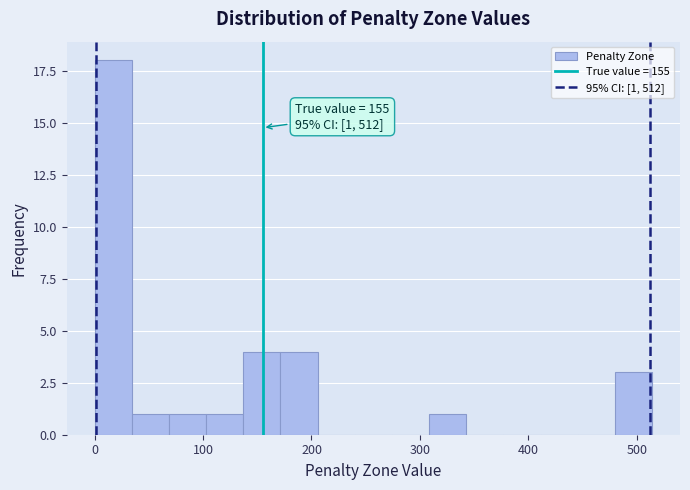

Around what value on the x-axis is the tallest bar? Give the approximate position of its centre, as read against the axis.

20